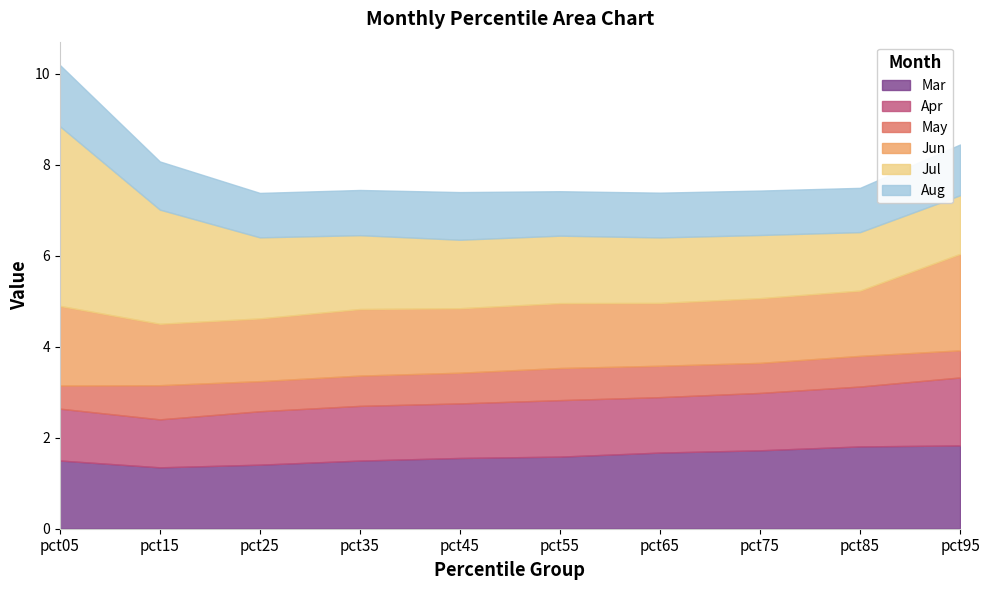

At which label does May reach its peak?

pct15